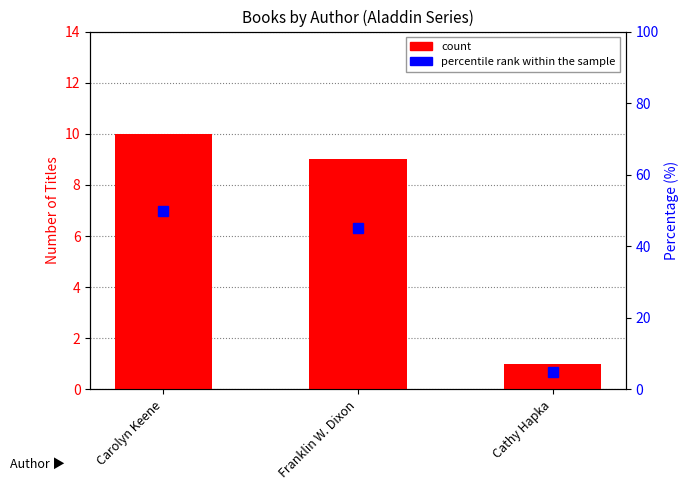

How many data points are less than 9?

1